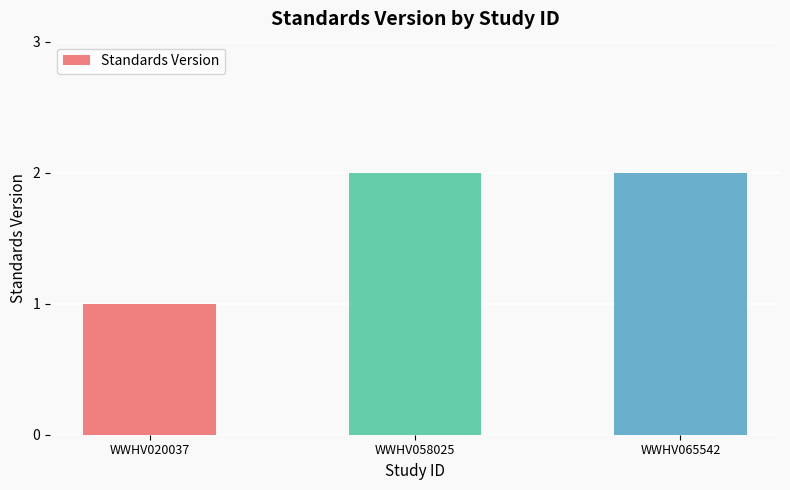

What is the minimum value shown in the chart?

1